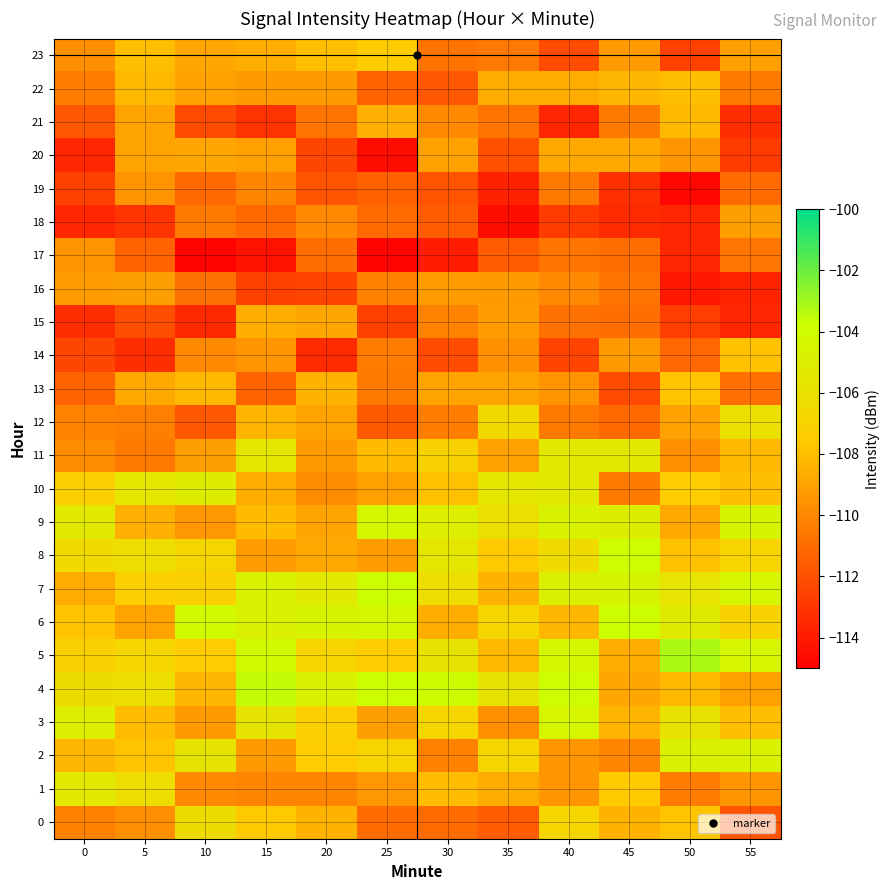

Count the number of categories in the chart.

12